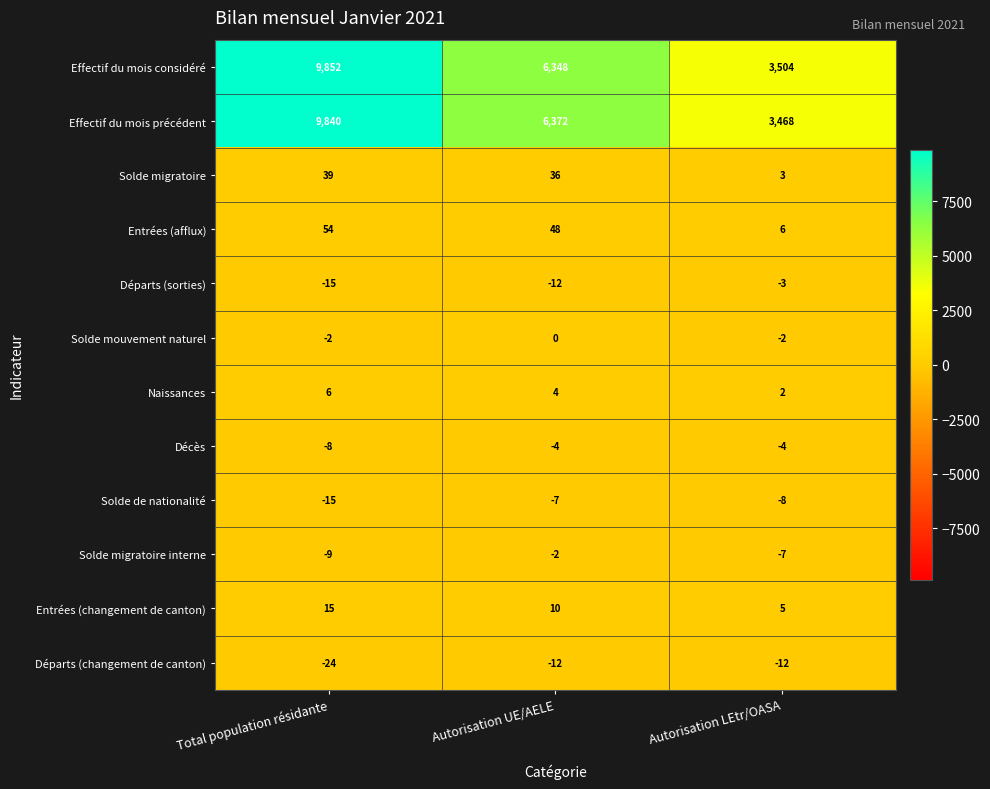

Count the number of data series in this chart.

12